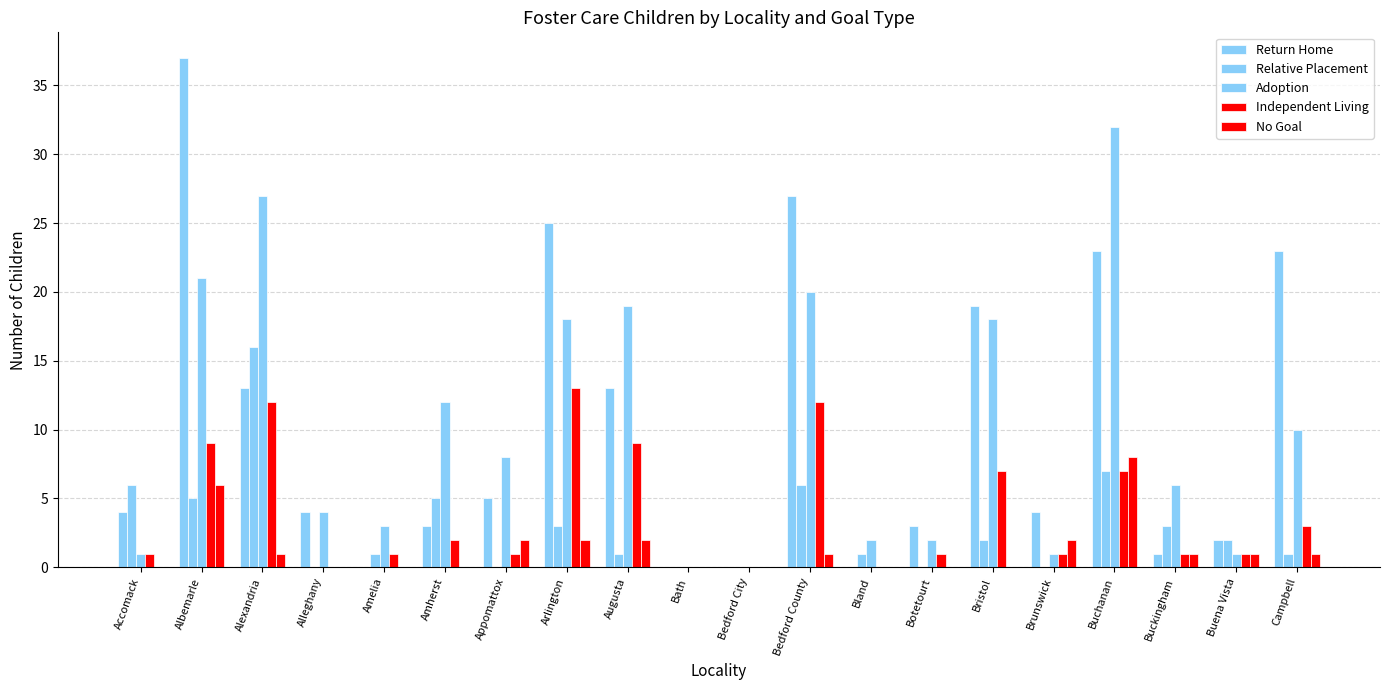

What is the label of the 12th bar from the left?

Bedford County